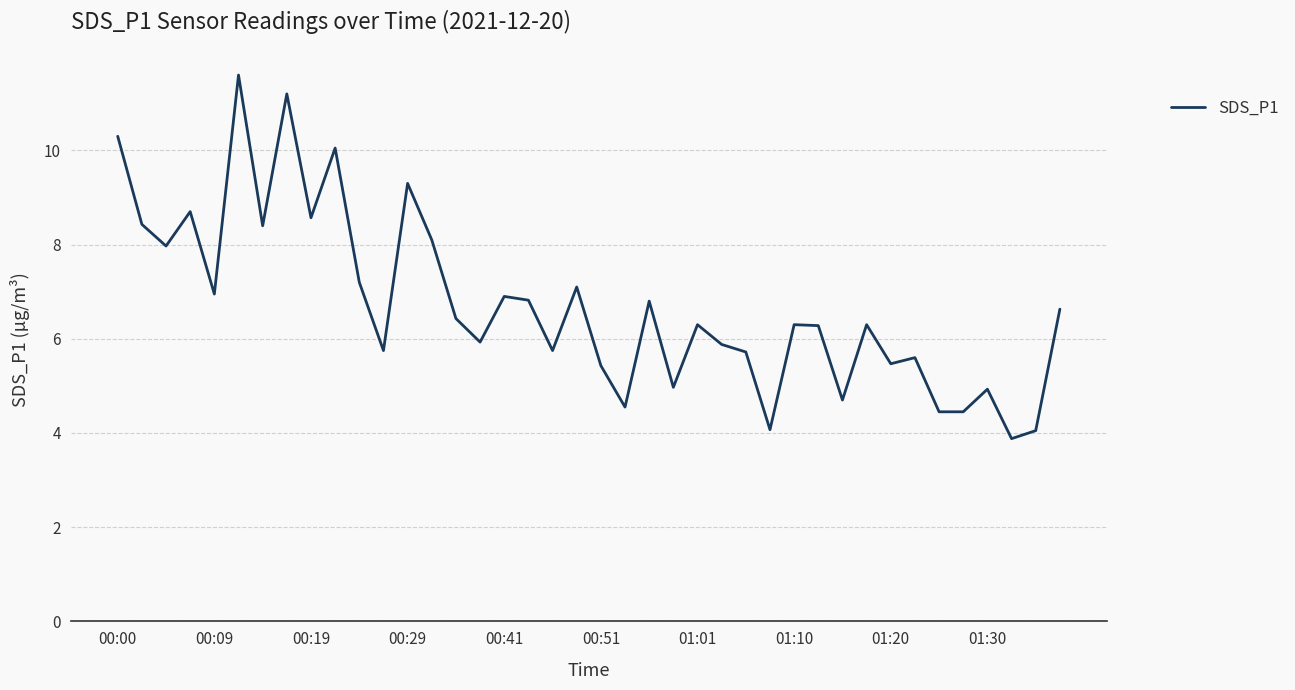

What is the difference between the maximum and minimum values?

7.7